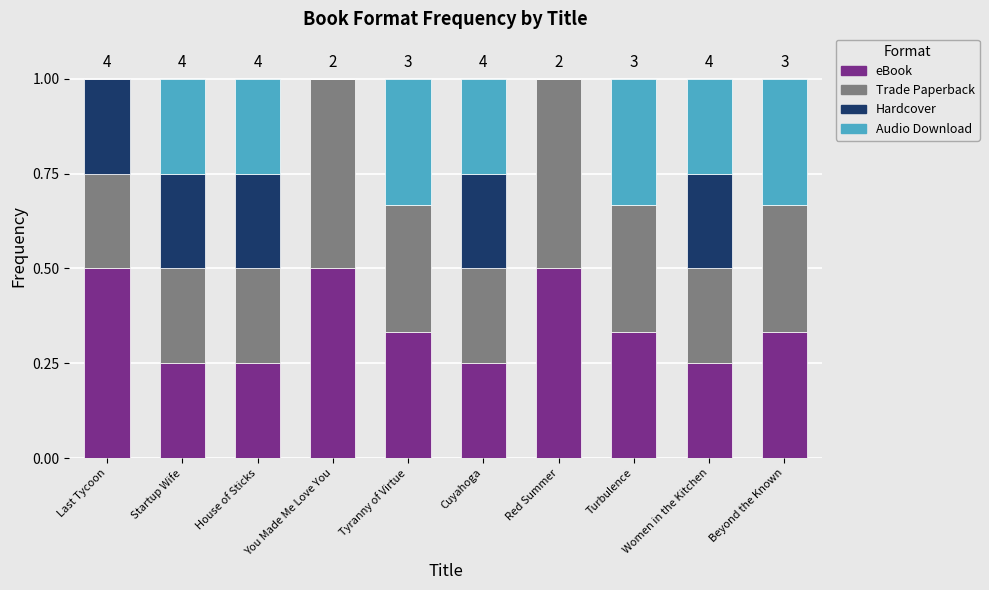

What is the total value across all series at Beyond the Known?

1.0